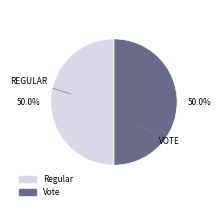

What is the total percentage of Regular and Vote?

100.0%